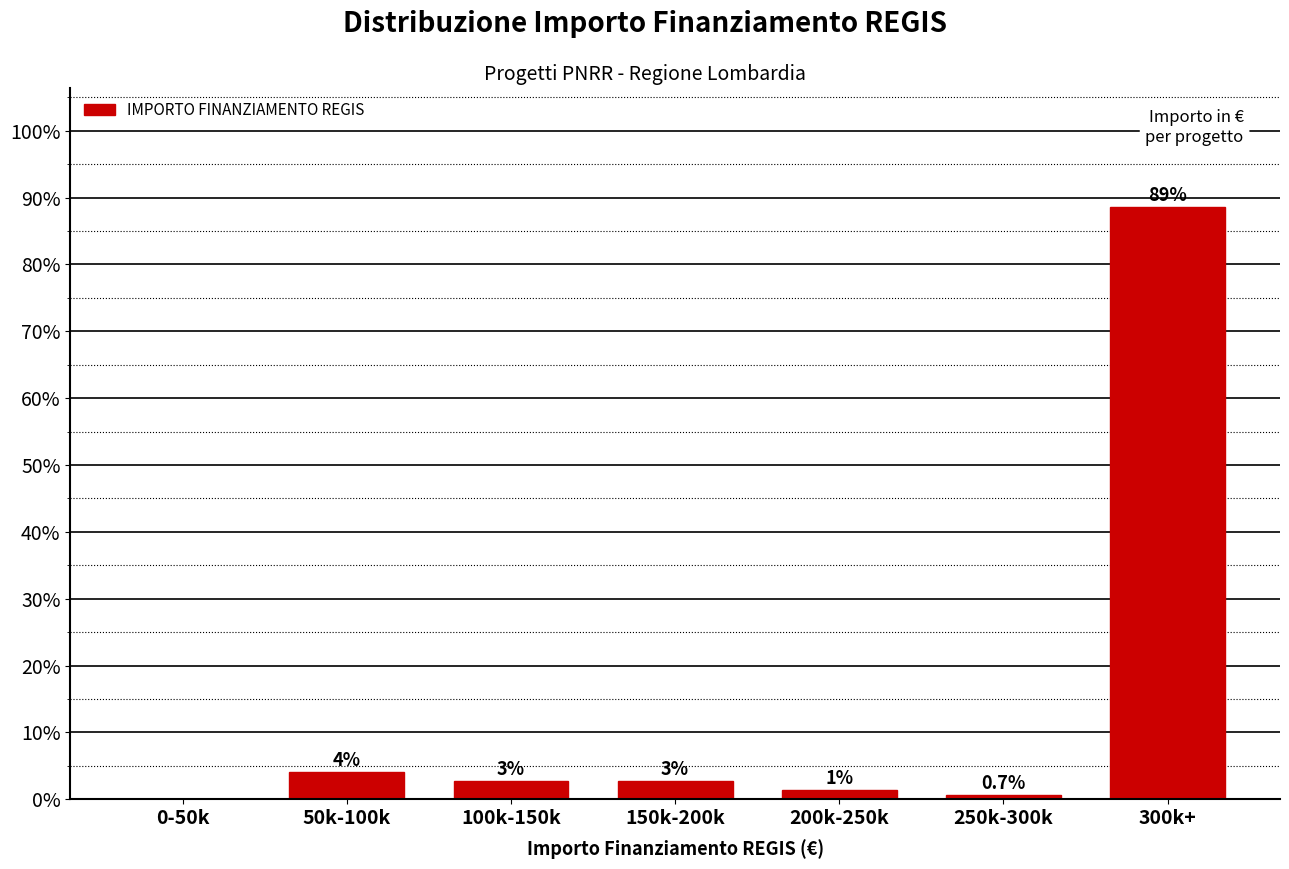

Where does the data first go above 2?

50k-100k